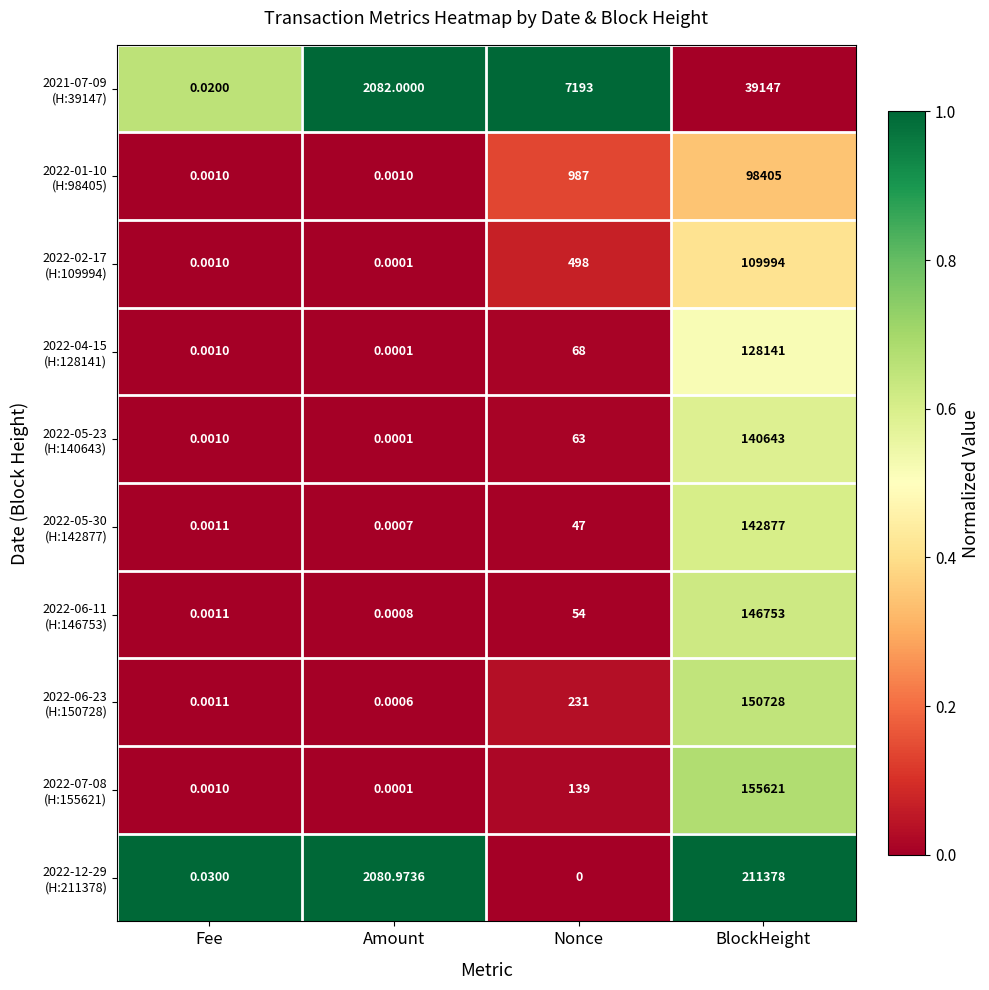

Which category has the lowest value across all series?

Nonce